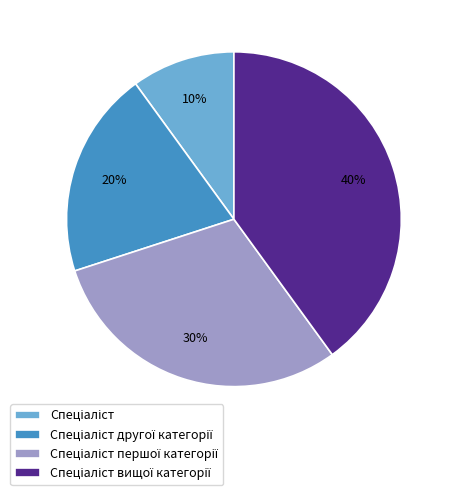

How many segments does this pie chart have?

4